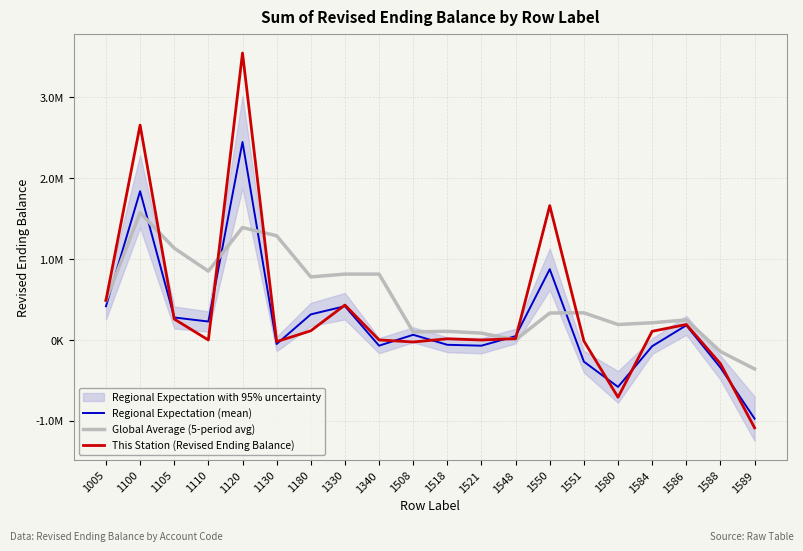

The This Station (Revised Ending Balance) series shows -707099.8 at 1580. True or false?

True